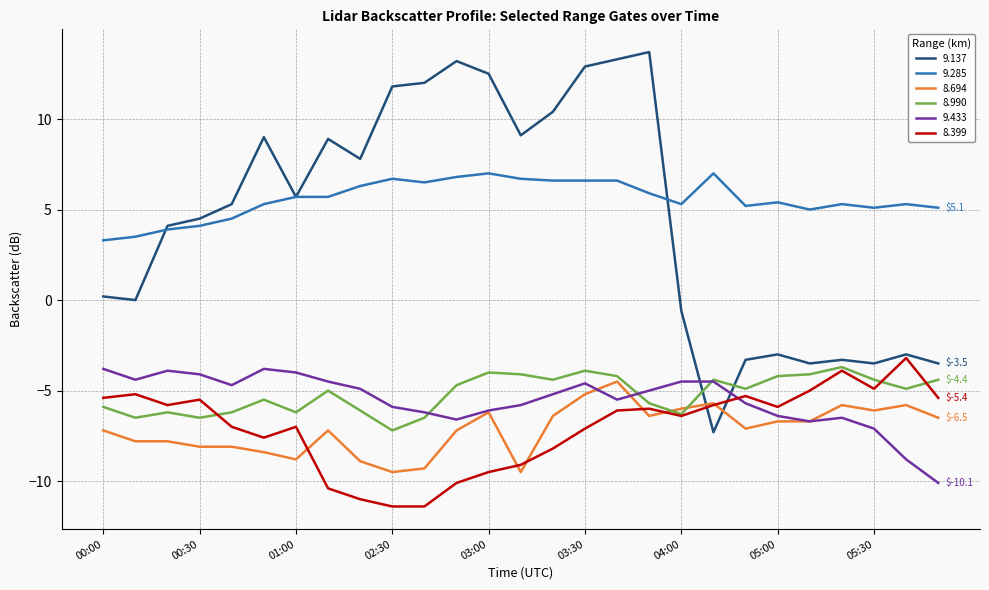

What is the maximum value shown in the chart?

13.7